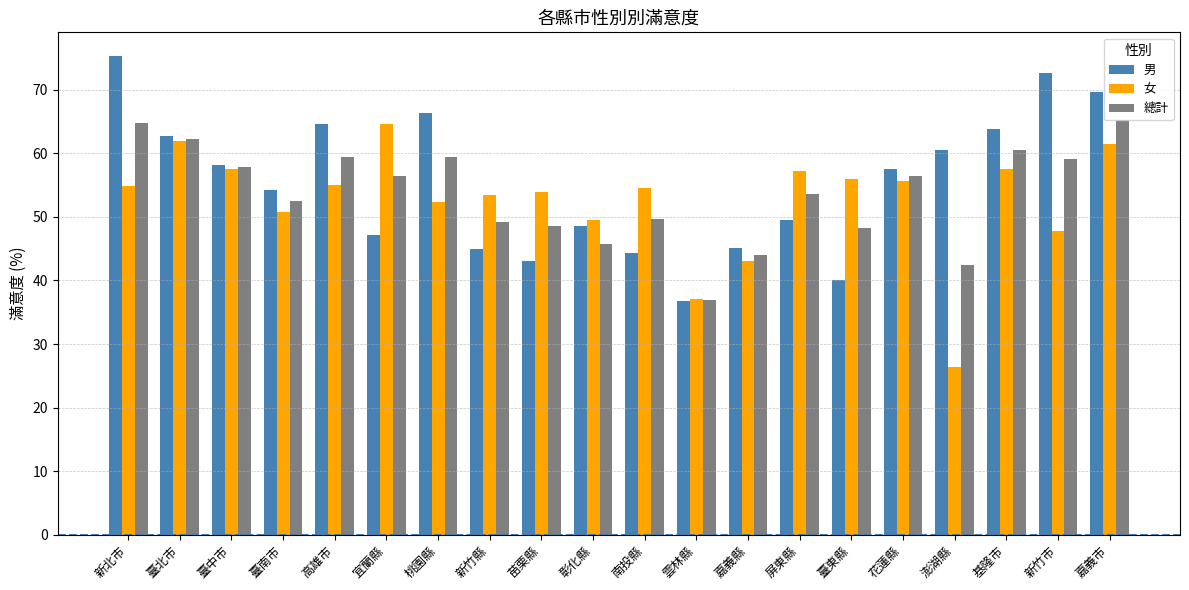

What is the average value of the 總計 series?

53.6